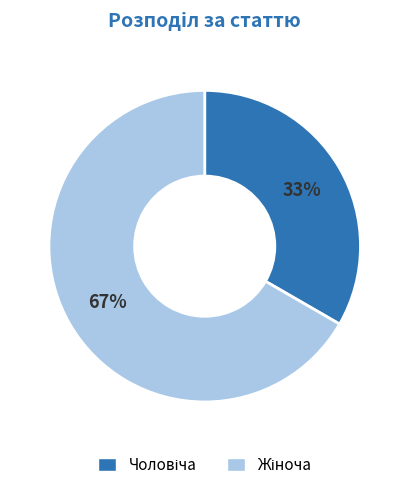

Is there any slice that represents more than half of the pie?

Yes